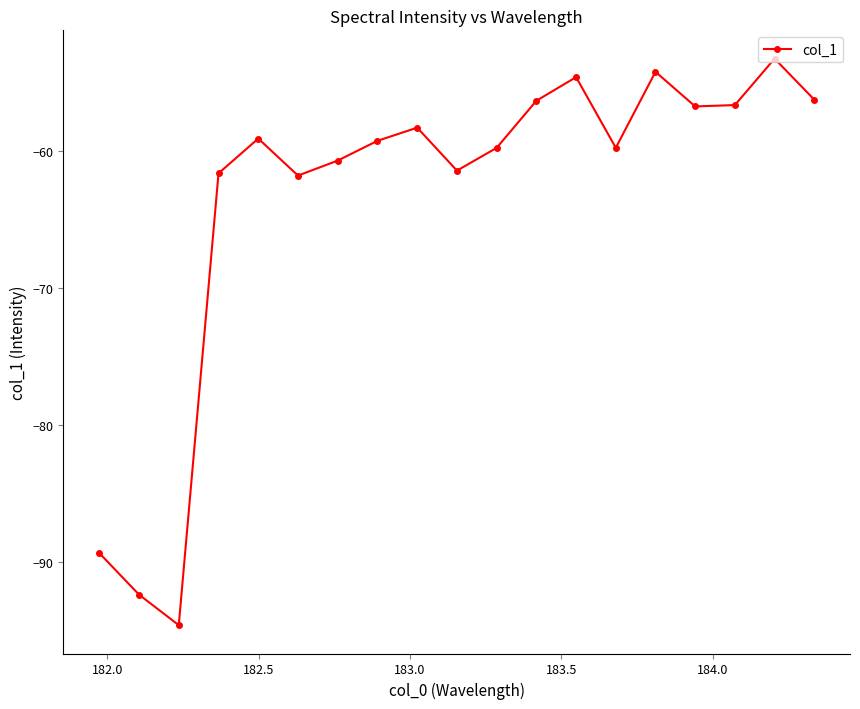

What is the difference between the maximum and minimum values?

41.3